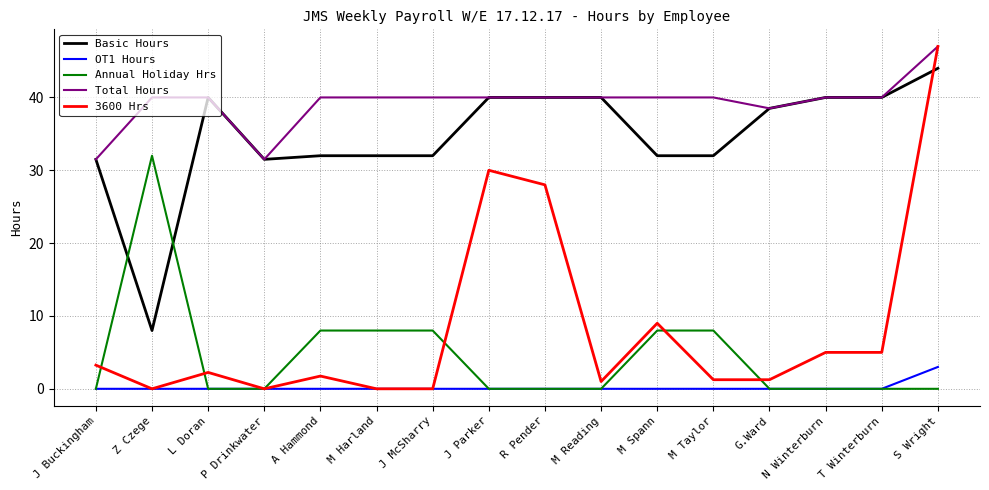

True or false: 3600 Hrs has more than 2 points higher than both neighbors.

True